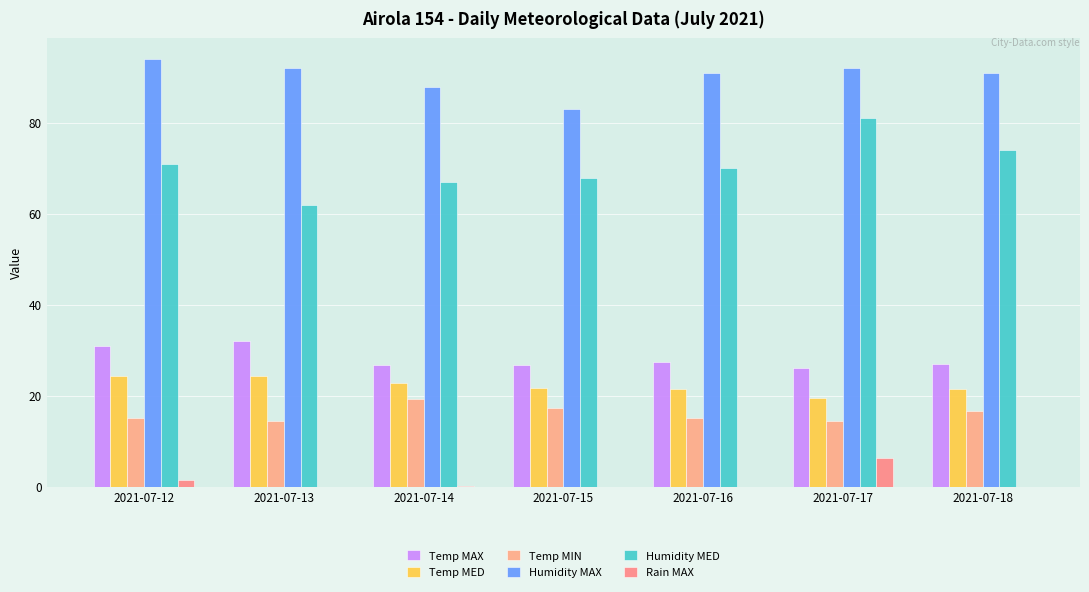

What is the difference between the second highest and minimum values in the Humidity MED series?

12.0